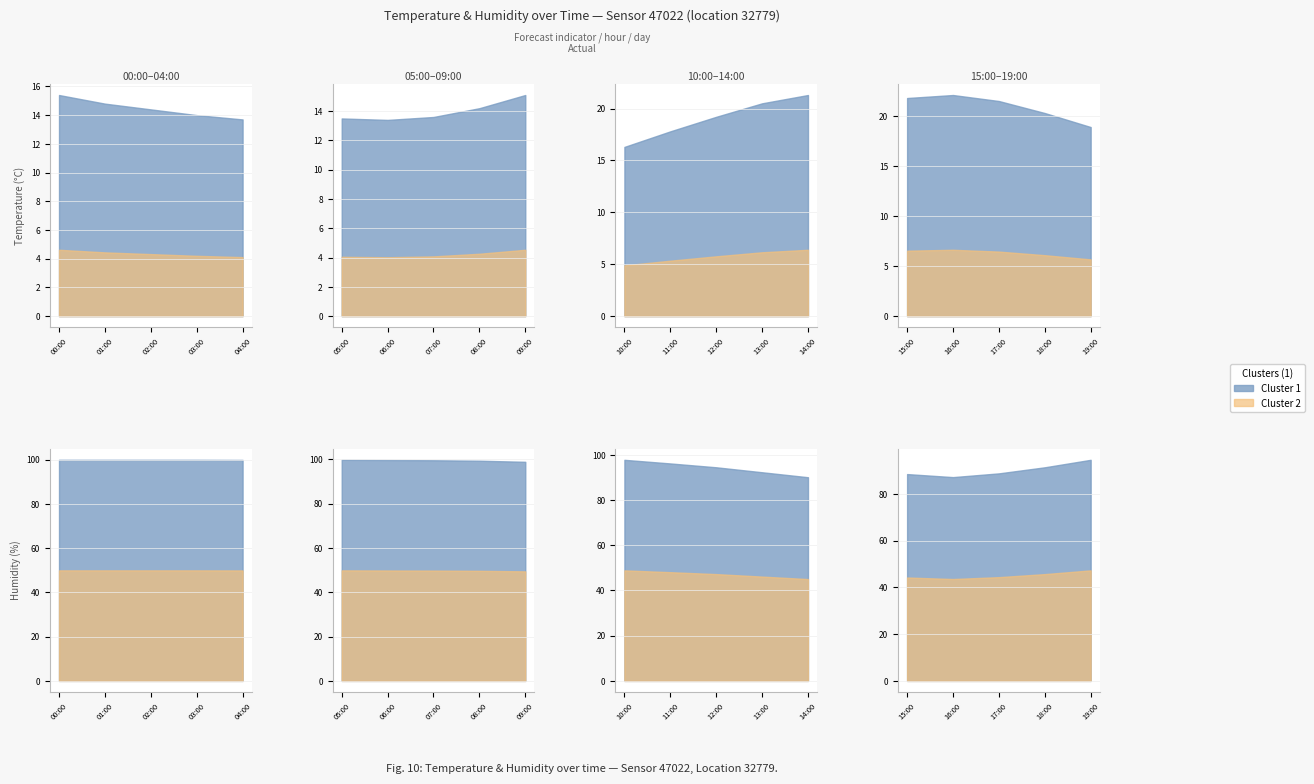

The value of humidity at 00:00 is 99.9. True or false?

True